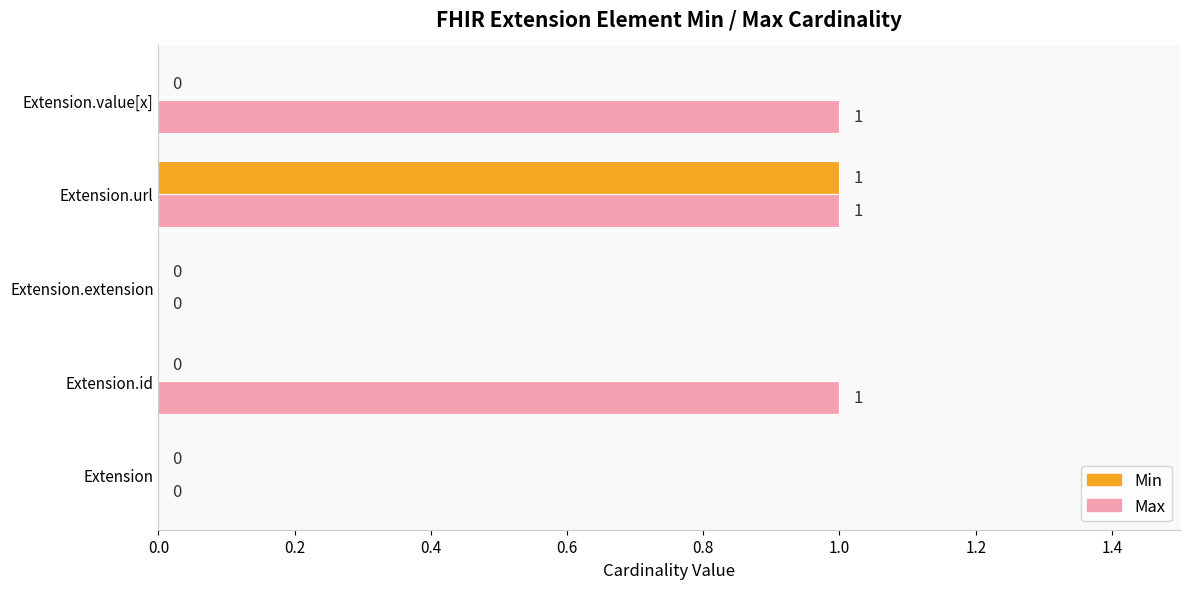

The value of Min at Extension.id is 0. True or false?

True